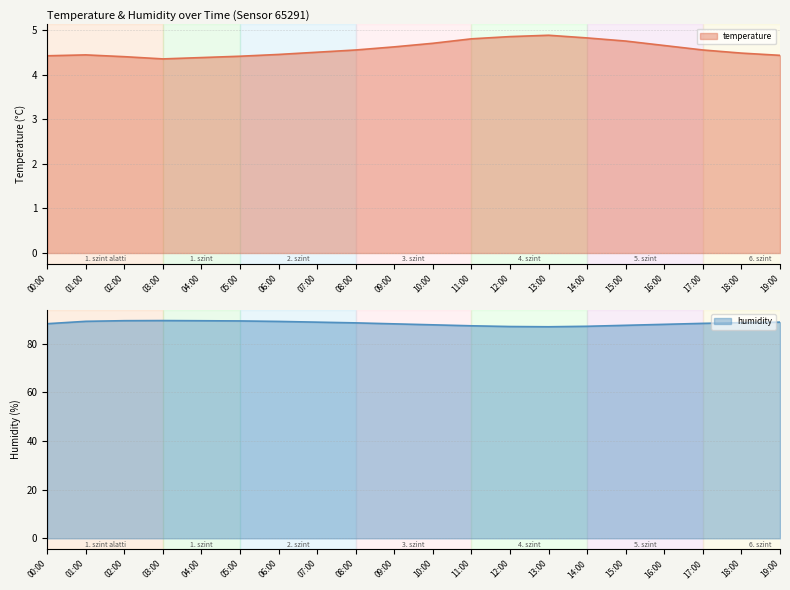

What value does the humidity series have at 14:00?

87.2